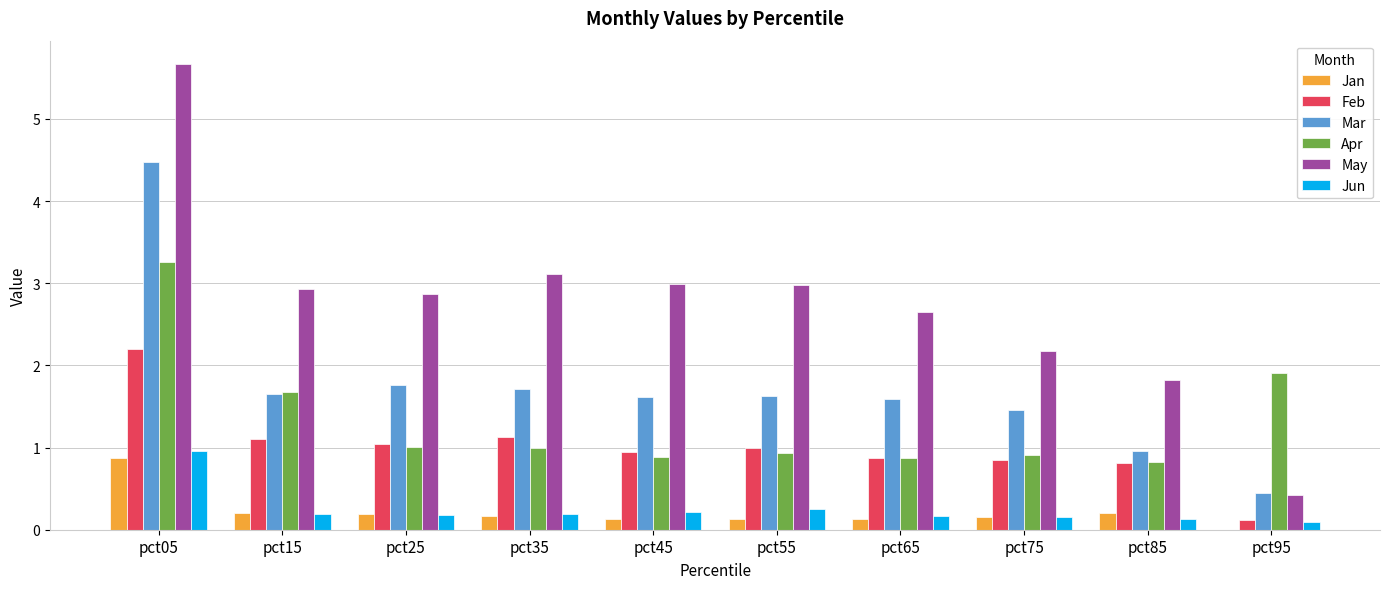

Between pct15 and pct35, which series saw the biggest shift?

Apr